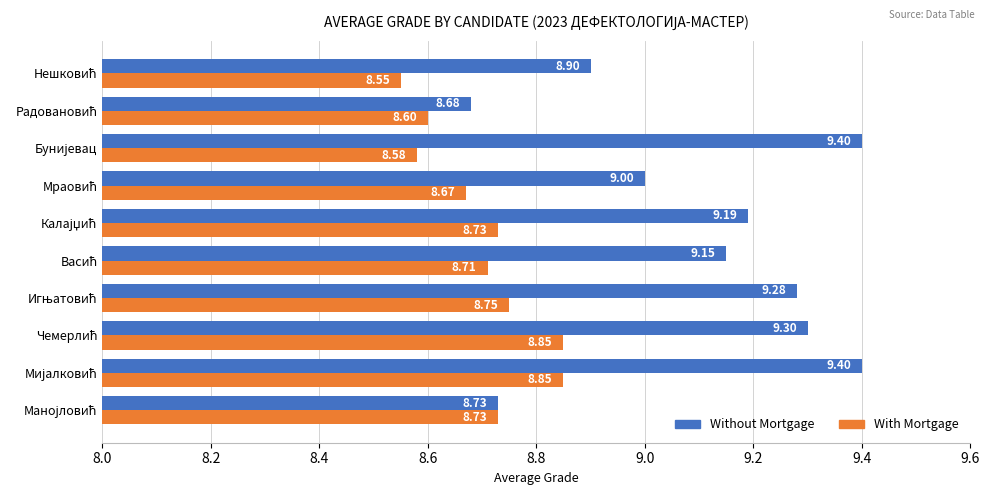

Which series has the largest range (max minus min)?

Without Mortgage